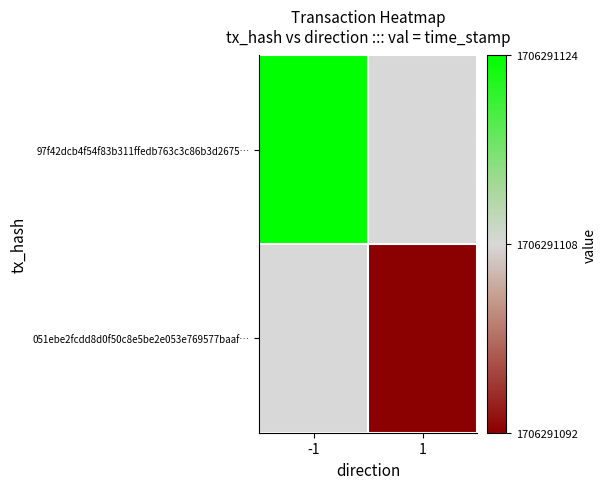

Reading left to right, what are all the values shown in this chart?

97f42dcb4f54f83b311ffedb763c3c86b3d2675…: -1=1	1=0
051ebe2fcdd8d0f50c8e5be2e053e769577baaf…: -1=0	1=-1